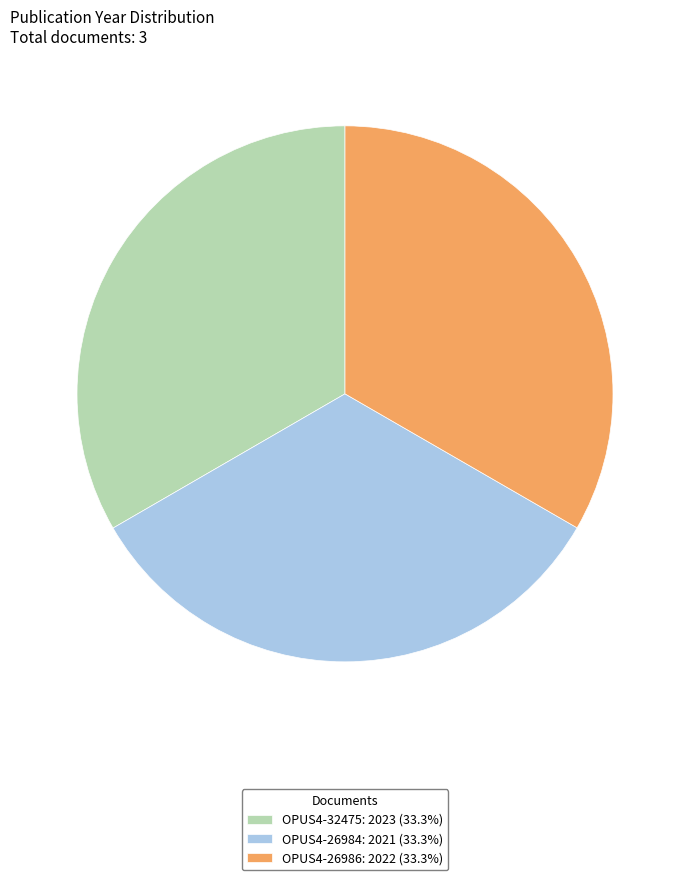

True or false: OPUS4-26986 accounts for 22% of the total.

False